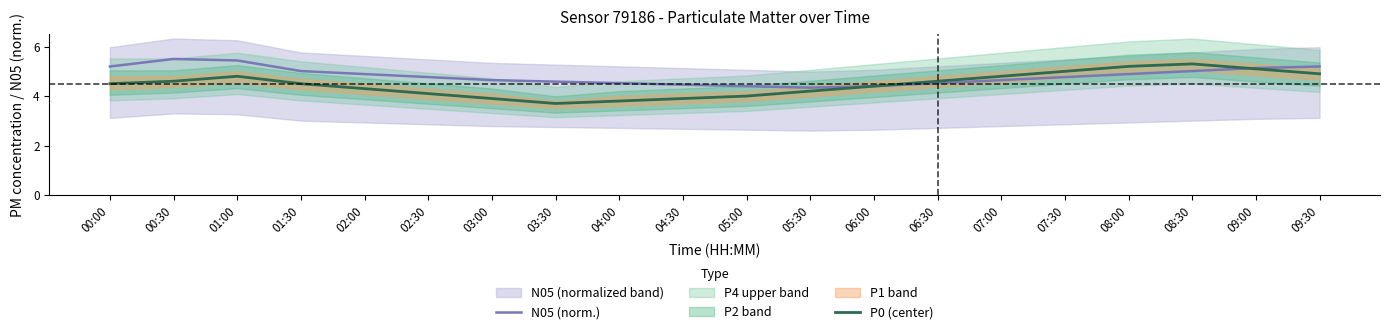

What is the difference between the maximum and minimum values in the P0 (center) series?

1.6